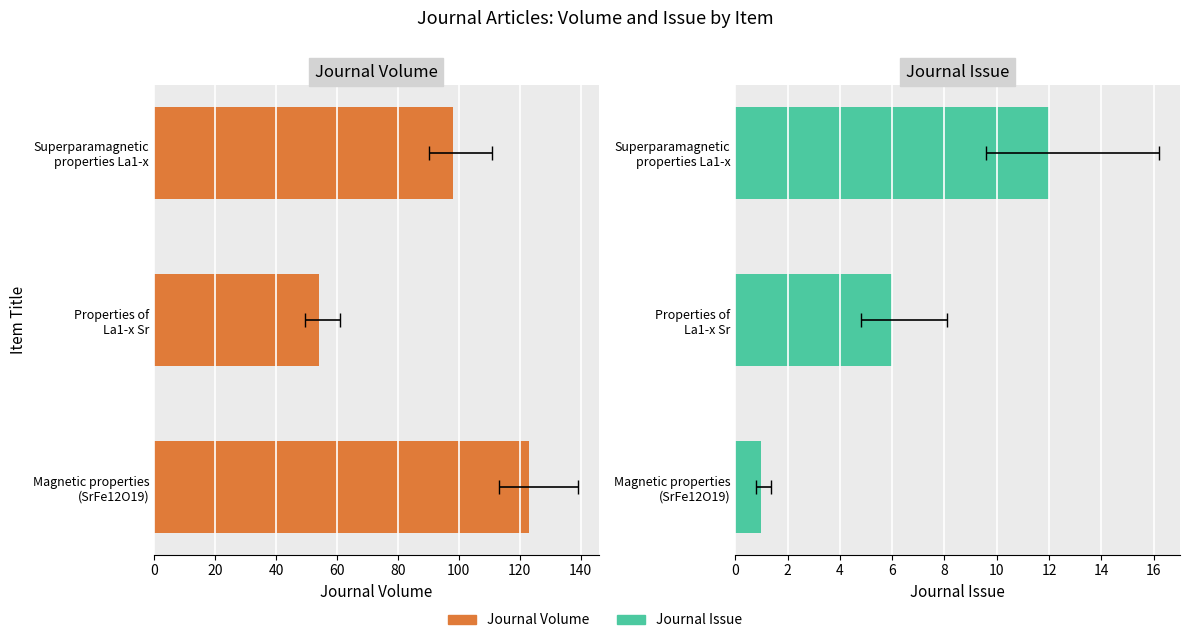

What is the average value of the Journal Volume series?

92